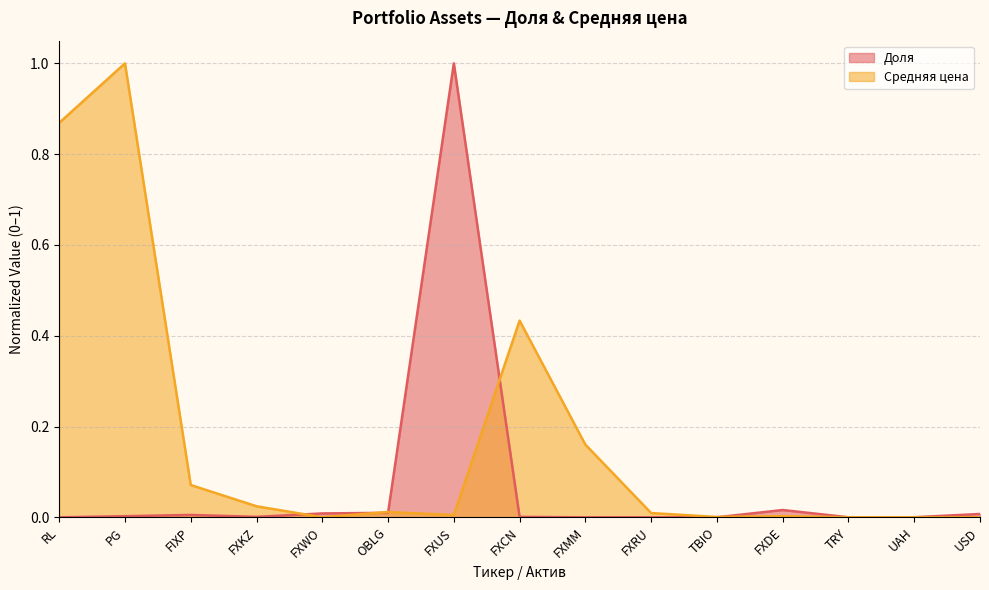

What is the label of the 6th point from the left?

OBLG